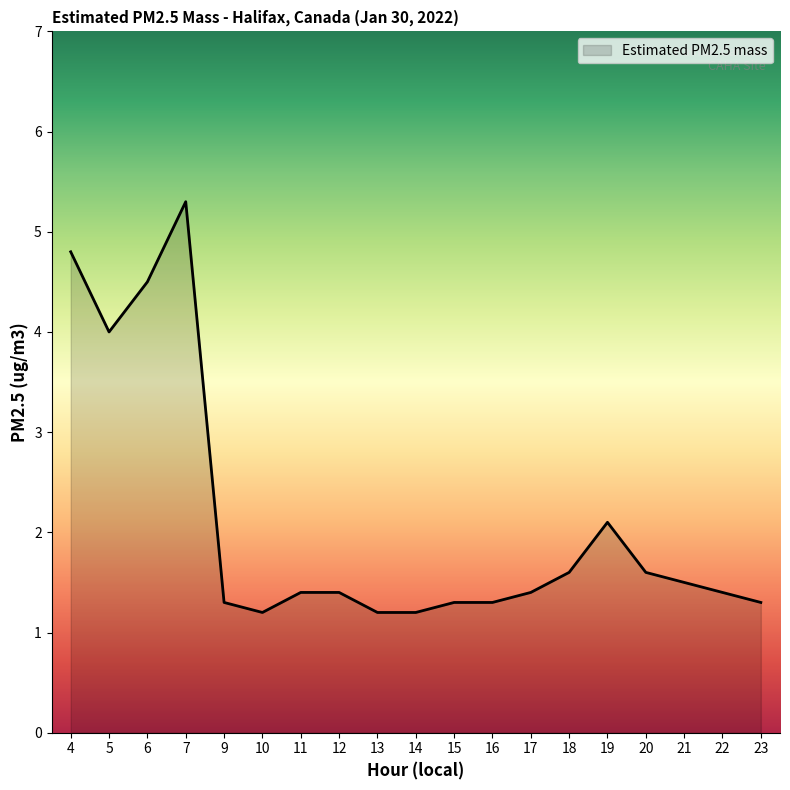

How many lines are shown in the chart?

1